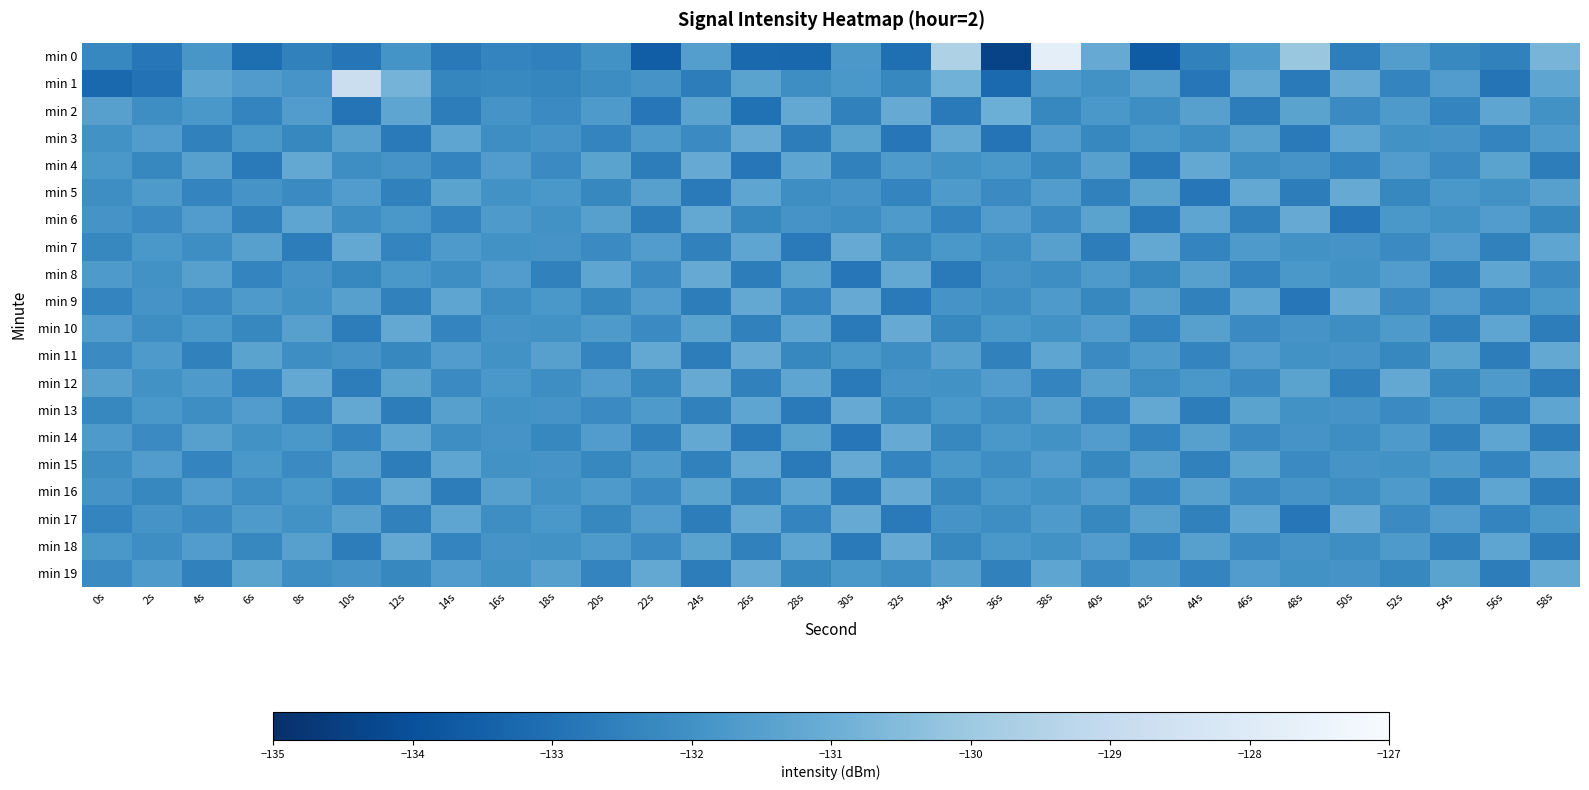

Between 46s and 2s, which is larger?

46s